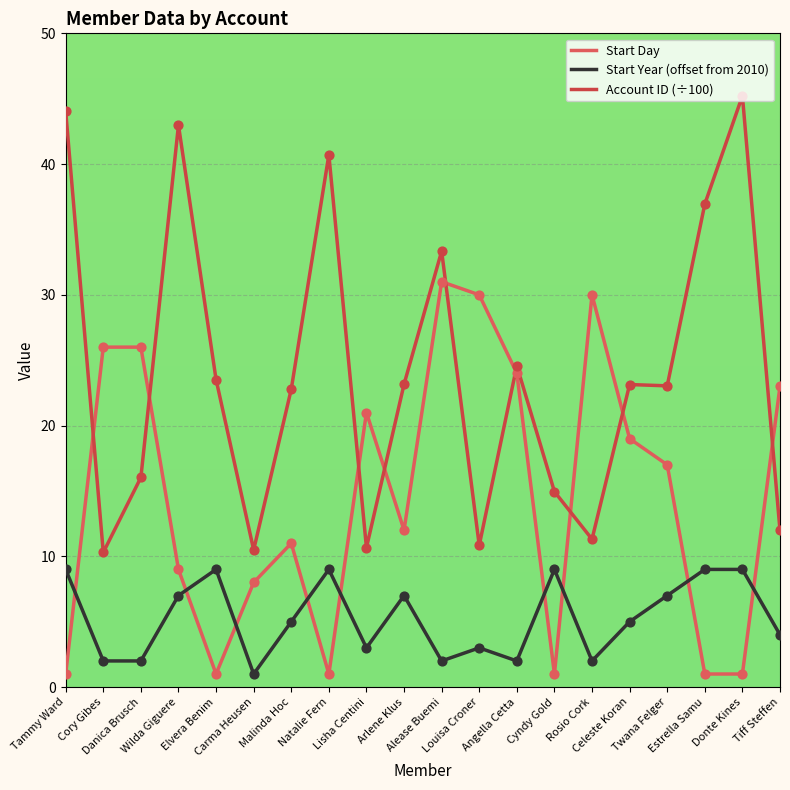

How many lines are shown in the chart?

3